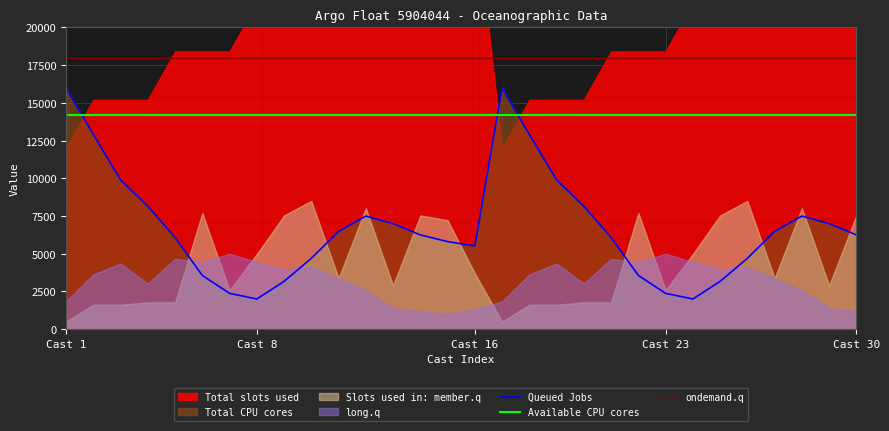

What is the difference between the second highest and second lowest values in the Queued Jobs series?

14000.0